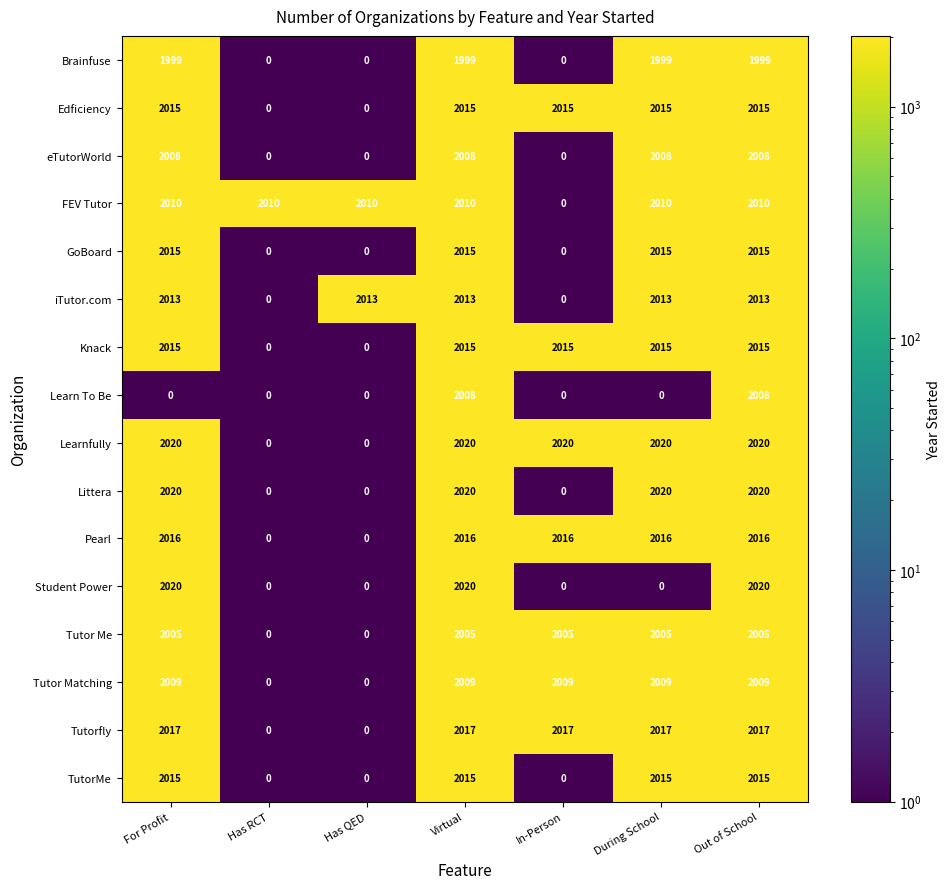

What is the difference between the highest and lowest values at Virtual?

21